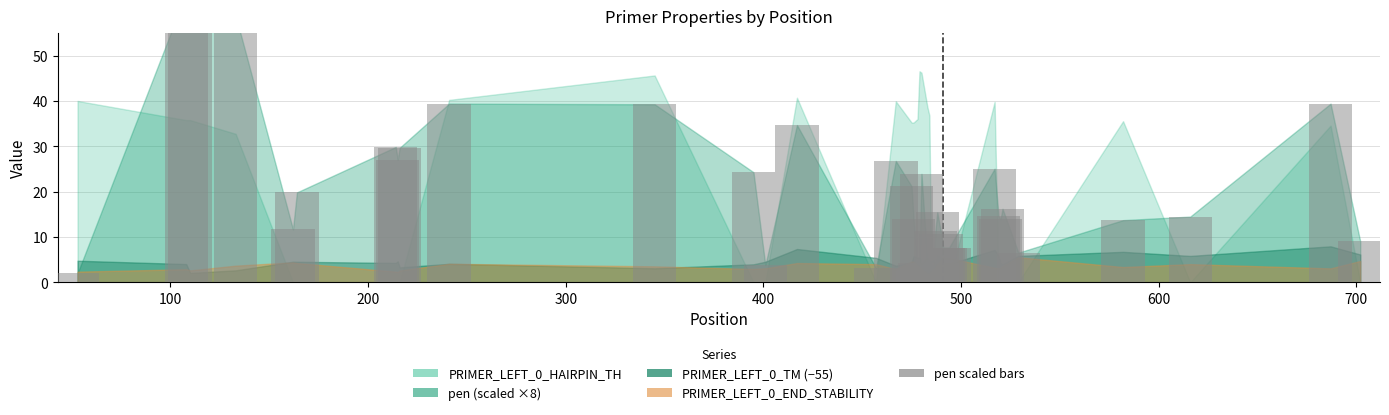

The chart shows a value of 20.2 at 25. True or false?

False